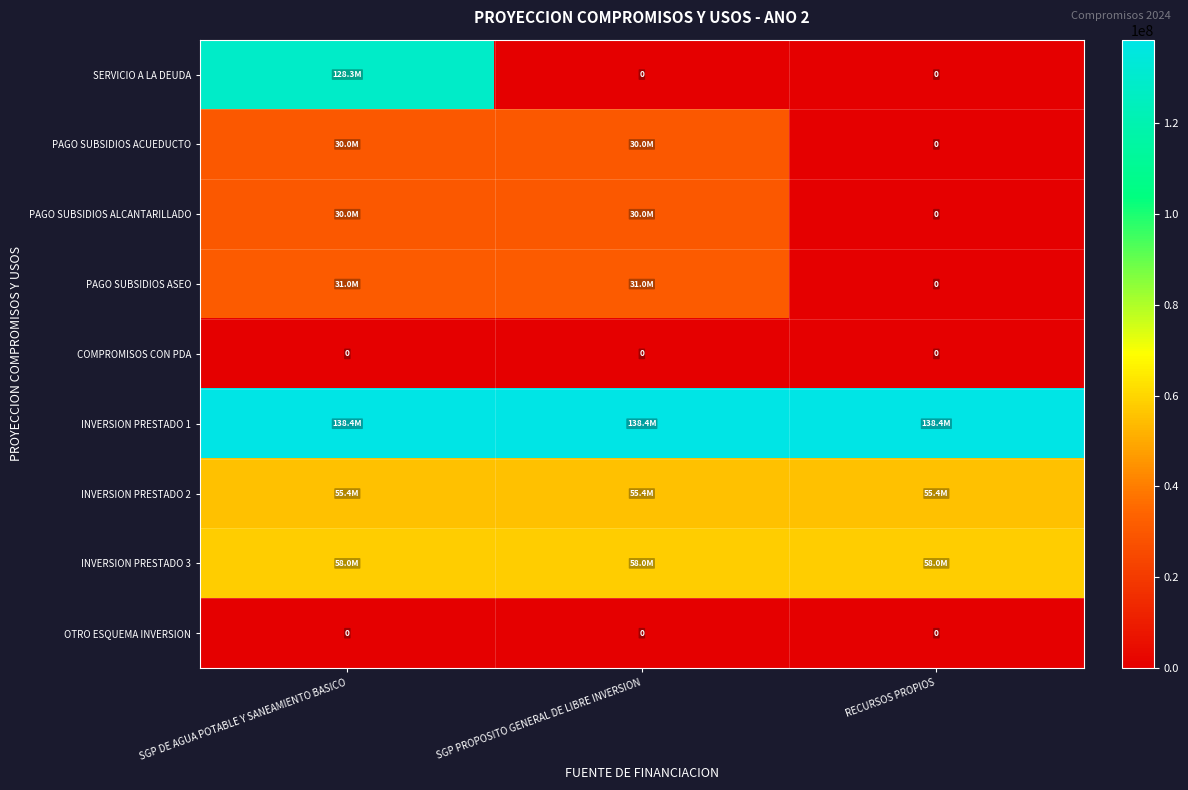

How many positive values does the SERVICIO A LA DEUDA series have?

1